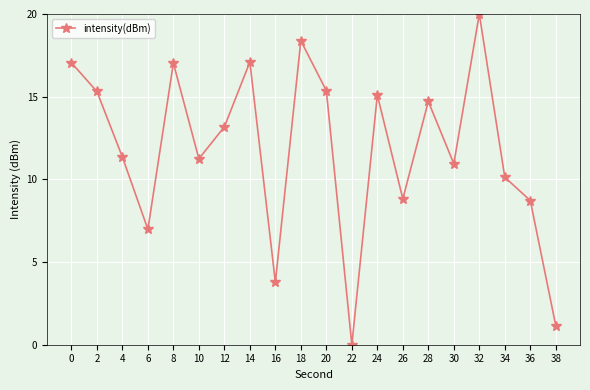

What is the difference between the second highest and minimum values?

18.4